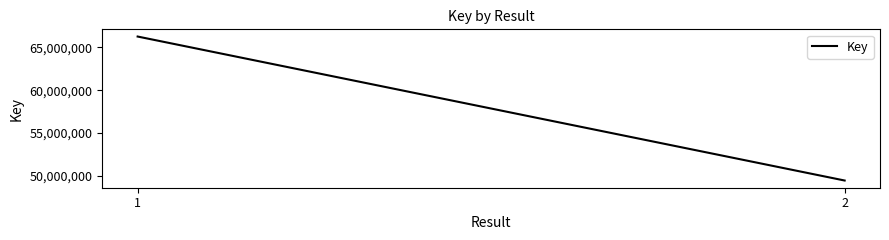

Which label corresponds to the largest value in the chart?

1